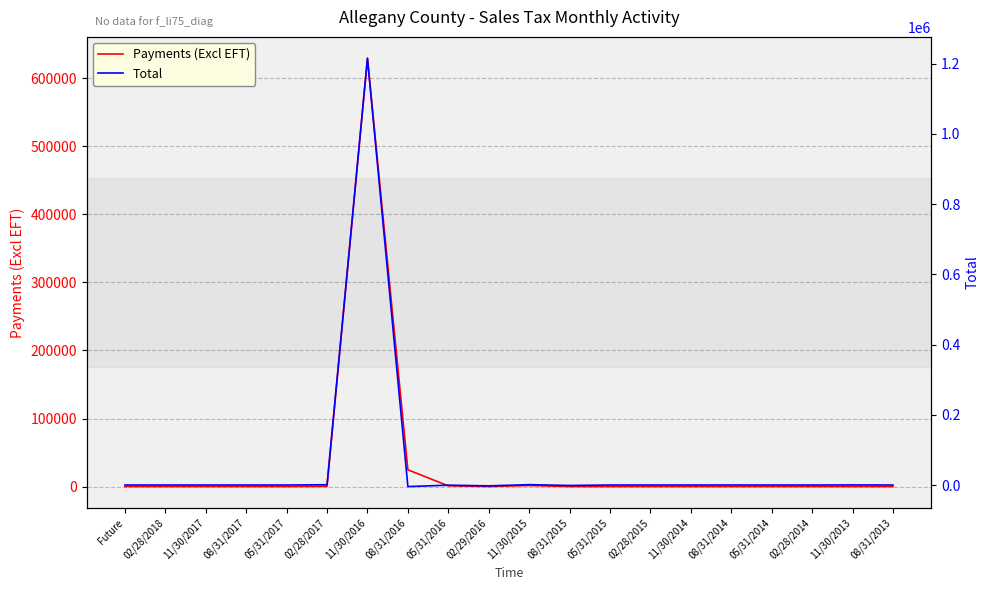

The value of Payments (Excl EFT) at 08/31/2017 is 0.0. True or false?

True